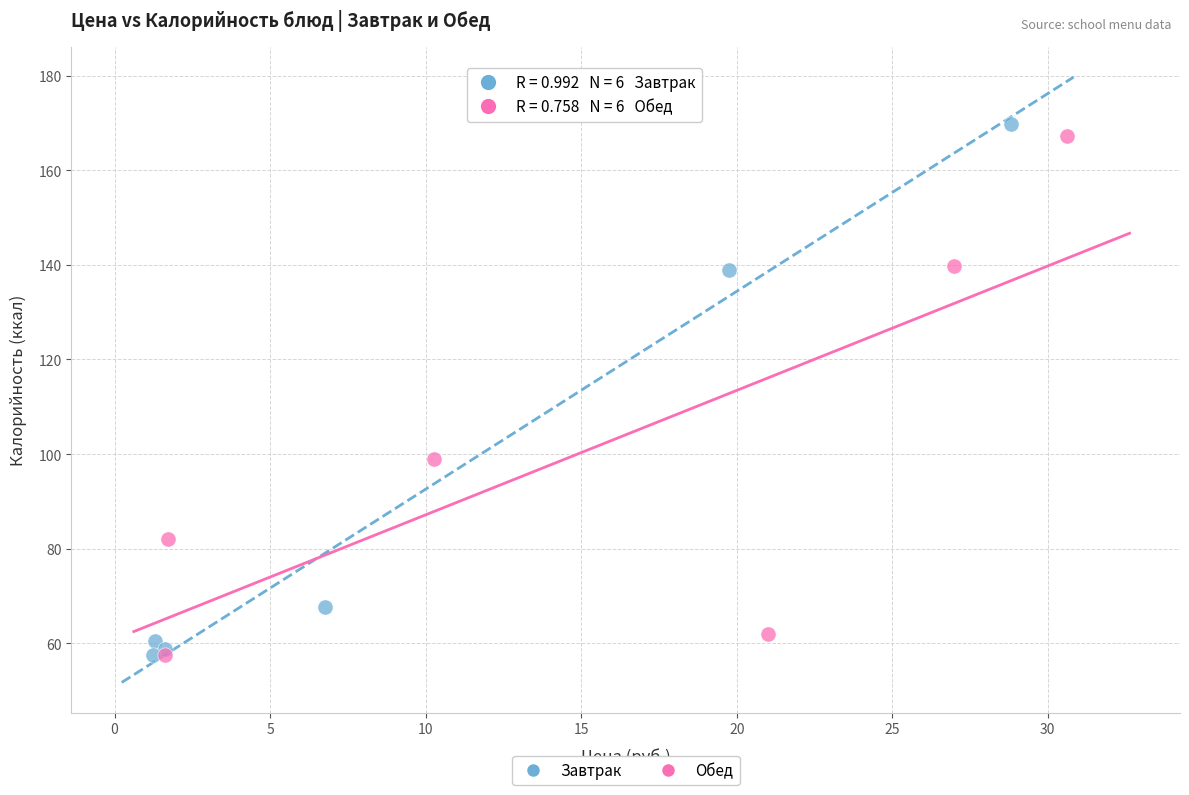

Which series reaches the maximum Y coordinate?

Завтрак